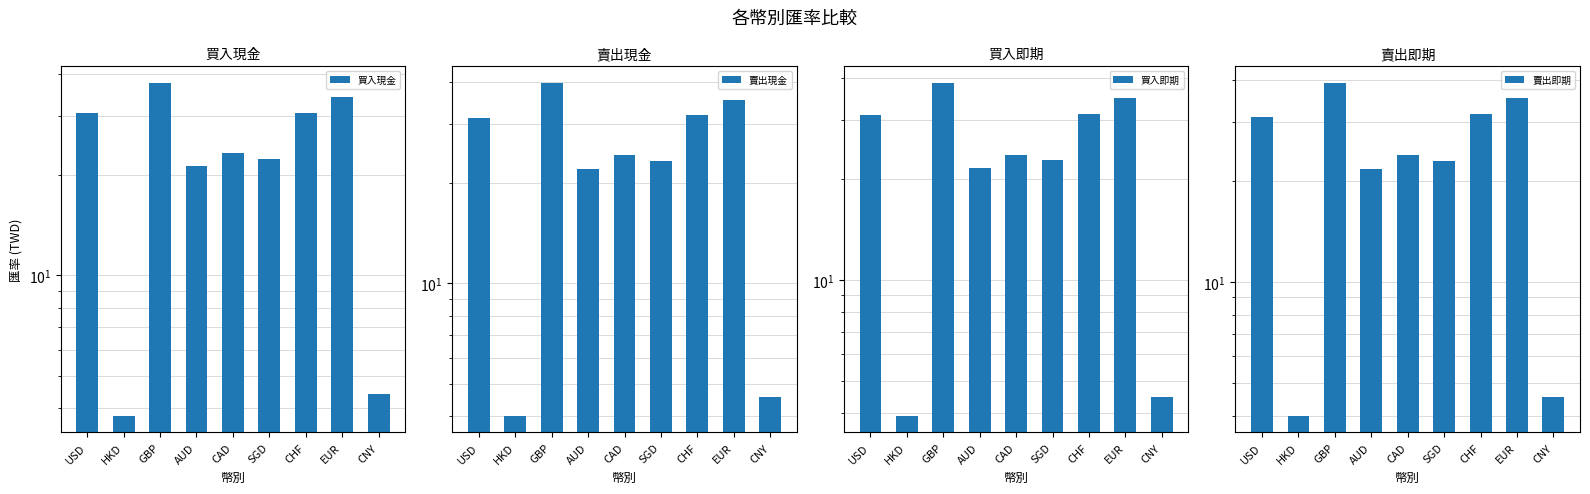

Reading left to right, what are all the values shown in this chart?

買入現金: 30.6	3.8	37.7	21.2	23.3	22.3	30.6	34.2	4.4
賣出現金: 31.3	4.0	39.8	22.0	24.2	23.2	31.9	35.5	4.6
買入即期: 31.0	3.9	38.7	21.5	23.7	22.8	31.3	34.8	4.5
賣出即期: 31.1	4.0	39.1	21.8	23.9	23.0	31.6	35.2	4.5